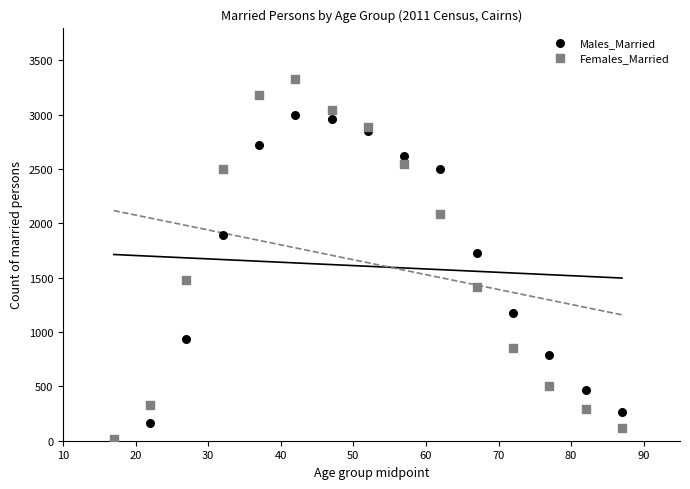

Across all series, what Y value is closest to 1668?

1729